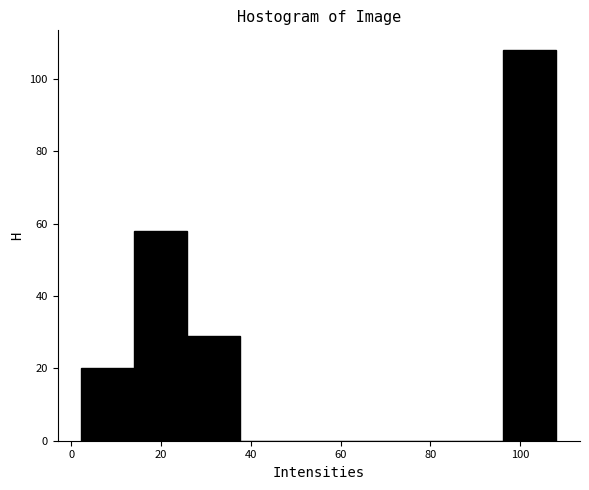

How tall is the bar that spans 14 to 26 on the x-axis? Neither the bar edges nor the heights are printed on the chart, so give them approximately, as read against the axes.

58